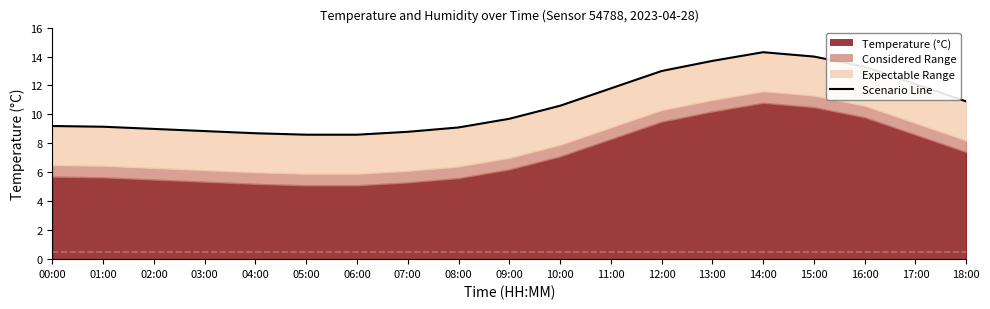

What is the change in value from 16:00 to 18:00?

-2.4